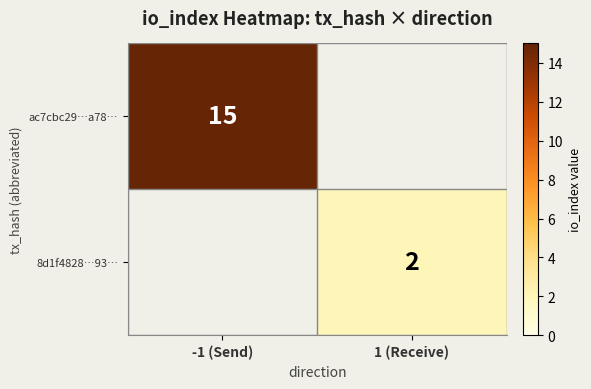

Is the value of ac7cbc29…a78… at -1 (Send) greater than the value of 8d1f4828…93… at 1 (Receive)?

Yes